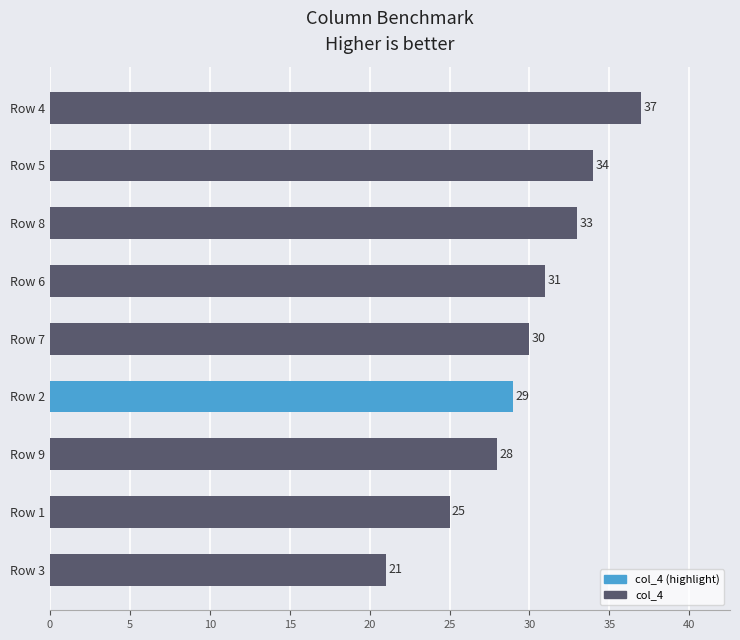

What is the sum of all values?

268